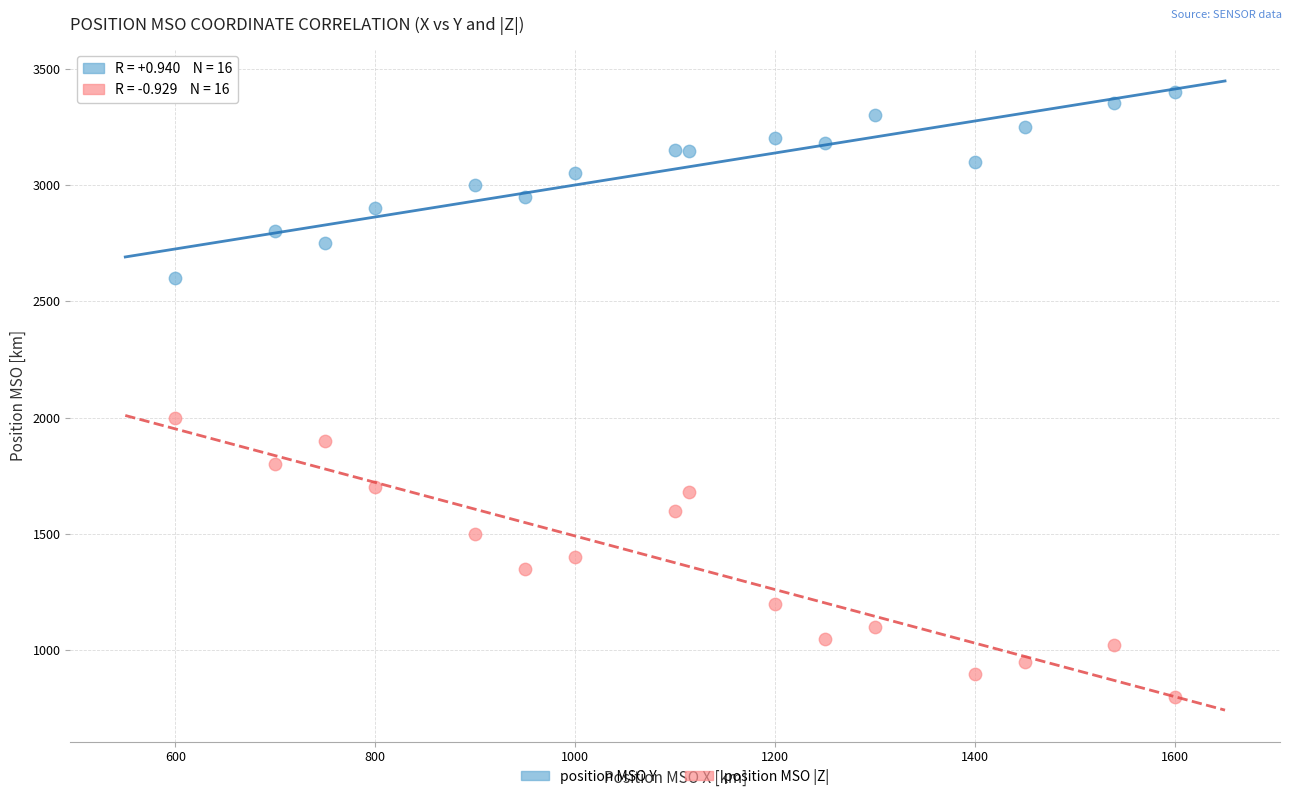

Which series has the largest Y range (max minus min)?

position MSO |Z|